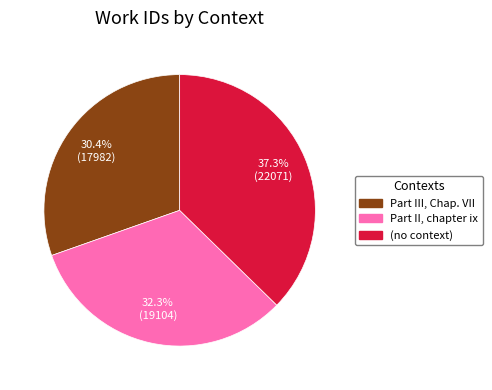

Which slice is the smallest?

Part III, Chap. VII